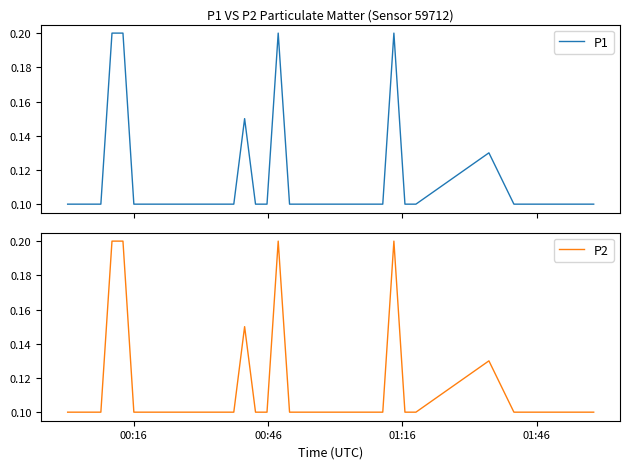

List the series in order of their peak value, lowest first.

P1, P2